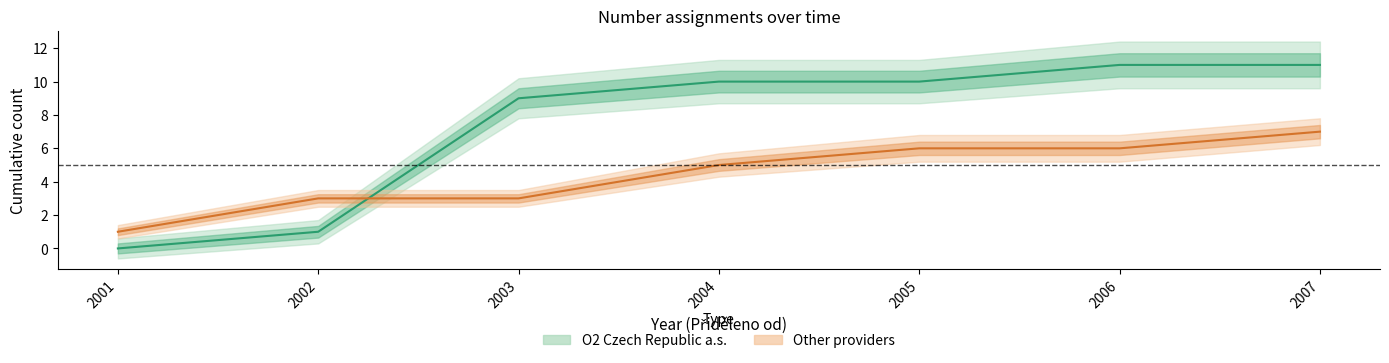

List the series in order of their overall mean, highest first.

O2 Czech Republic a.s., Other providers